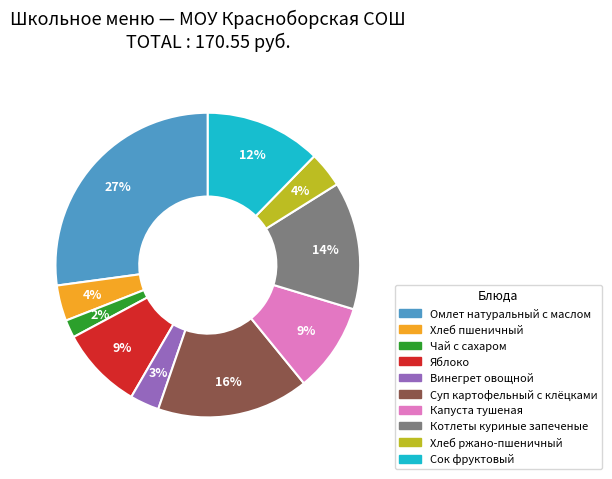

True or false: Хлеб пшеничный accounts for 4% of the total.

True